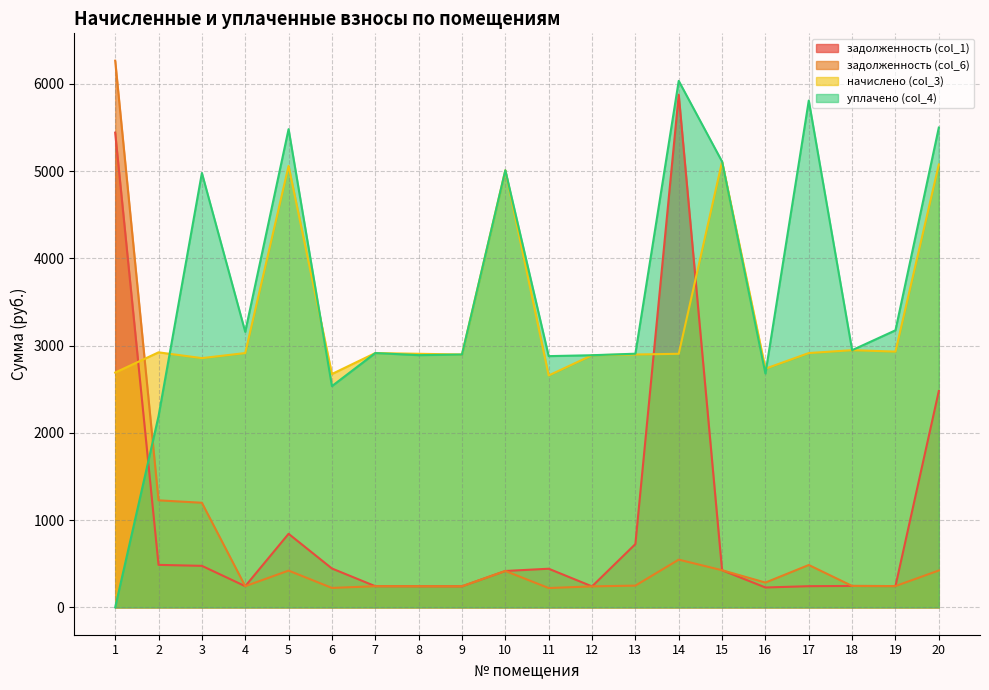

How many interior local valleys does the задолженность (col_6) series have?

6